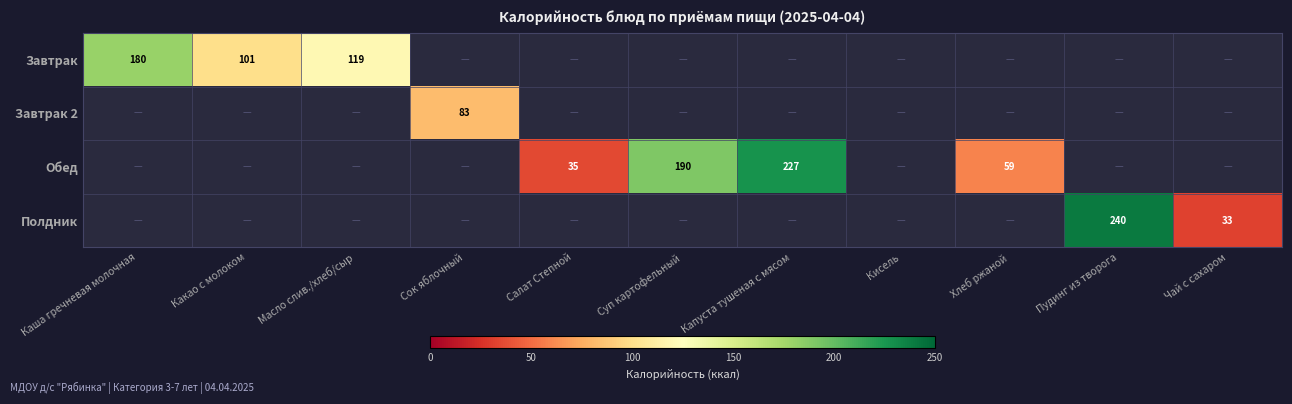

The Завтрак series shows 91 at Каша гречневая молочная. True or false?

False